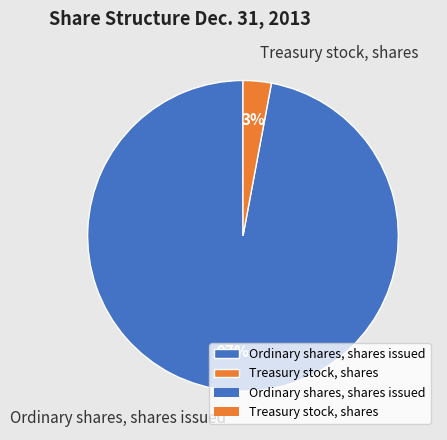

To the nearest percent, what is the difference between the largest and smallest slice percentages?

94%